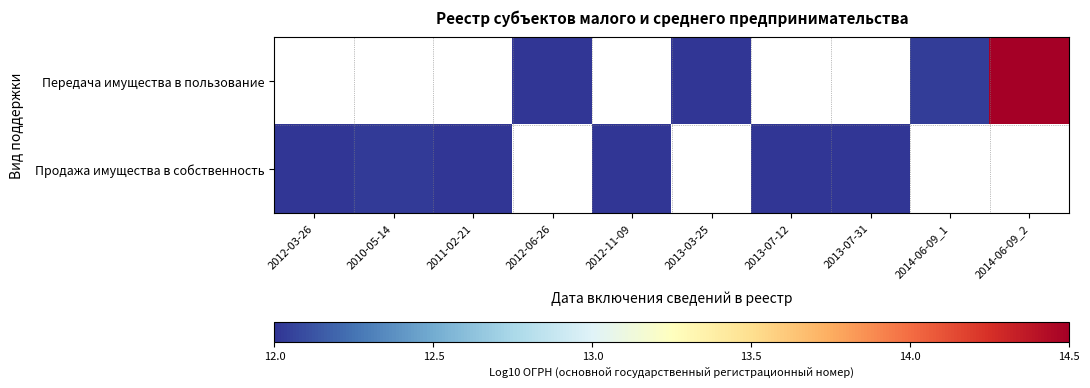

The value of Передача имущества в пользование at 2014-06-09_2 is 3.3. True or false?

False